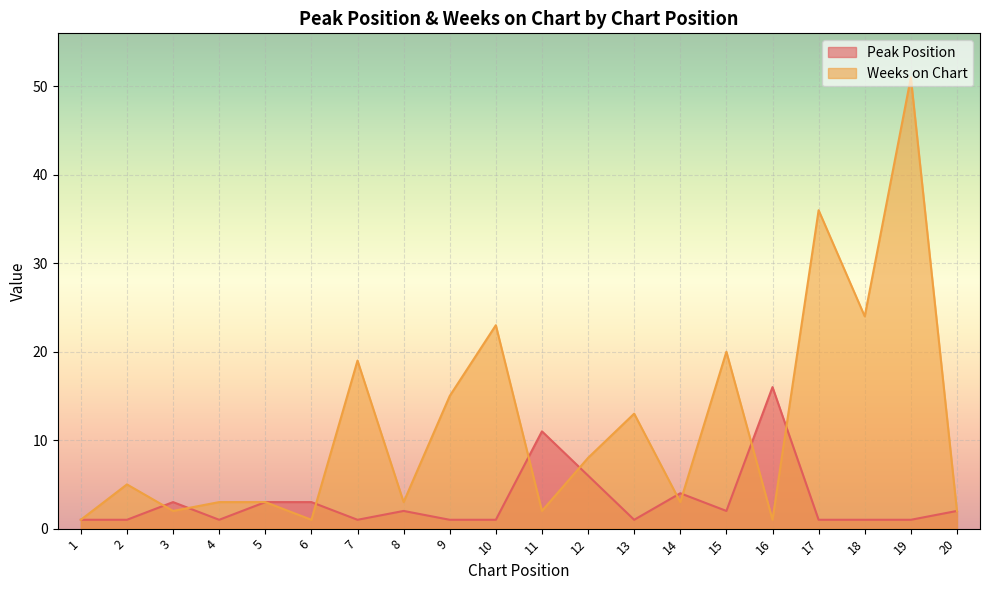

Between 1 and 18, which is larger?

1